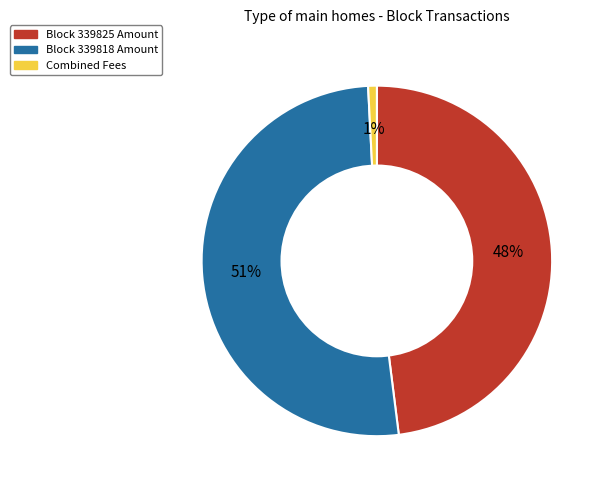

Which slice is the smallest?

Combined Fees